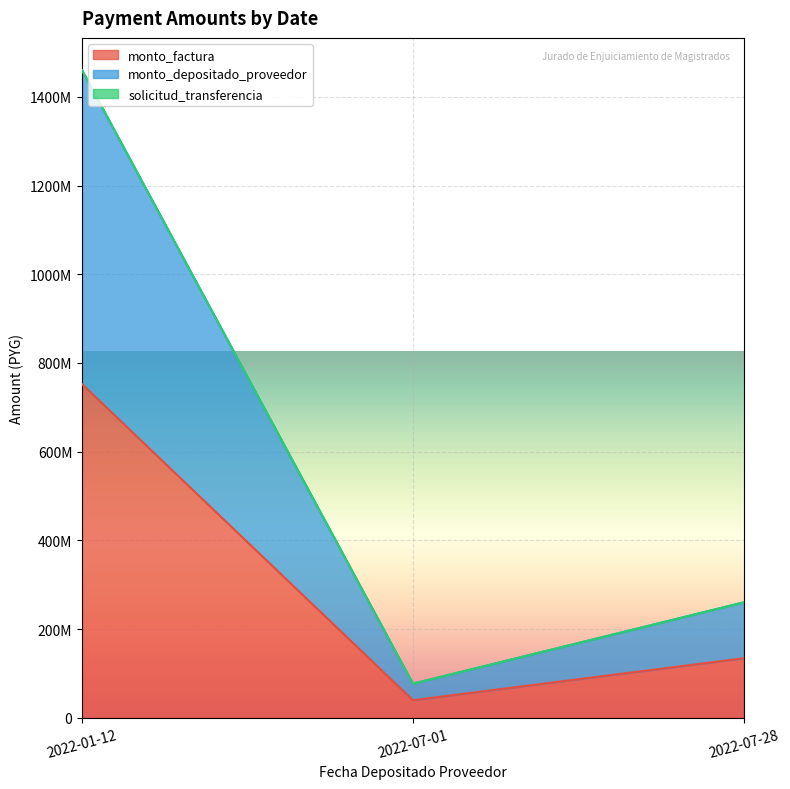

Which category has the highest value across all series?

2022-01-12